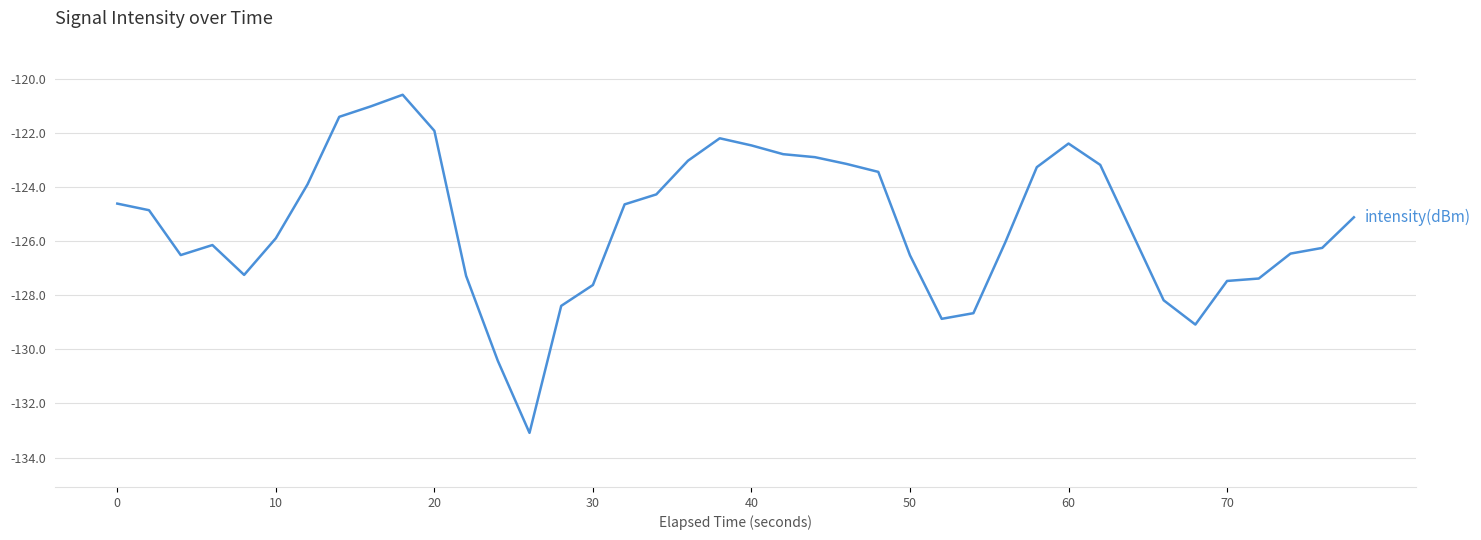

How many distinct data groups are displayed?

1